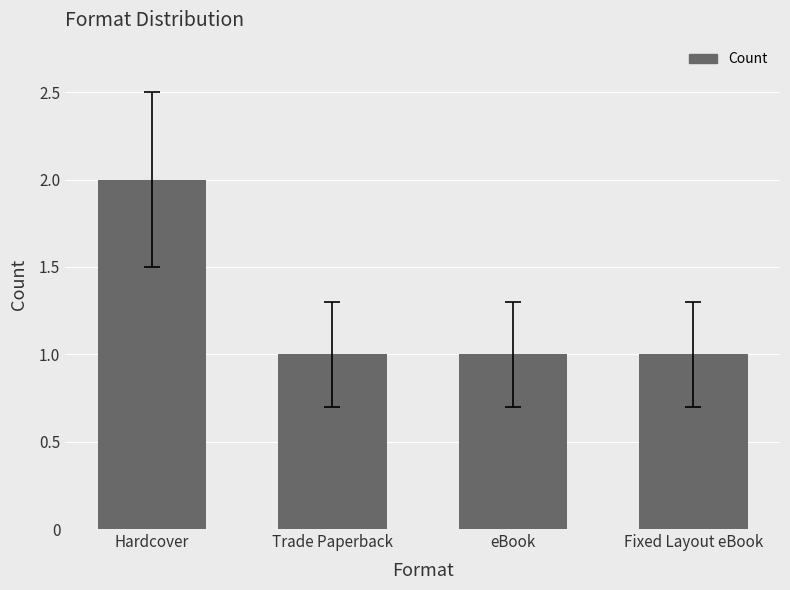

Which label corresponds to the largest value in the chart?

Hardcover